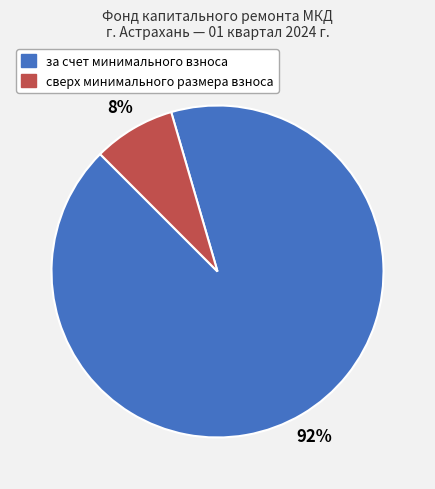

Which has a higher value, за счет минимального взноса or сверх минимального размера взноса?

за счет минимального взноса